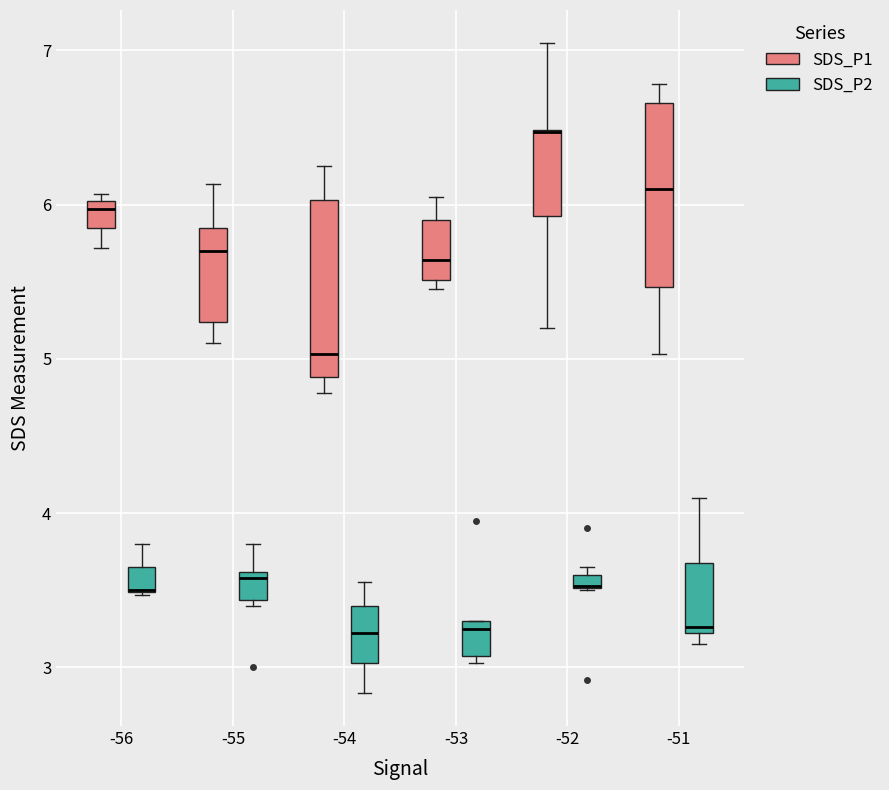

Where does the upper whisker of the box for -52 (SDS_P1) end on the y-axis? The values are not printed on the chart, so give them approximately, as read against the axis.

7.1